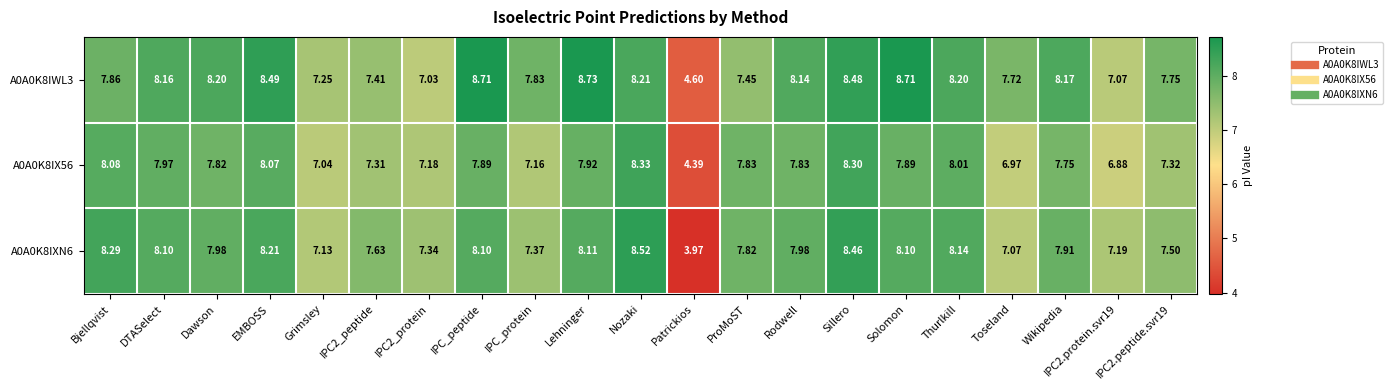

At which label does A0A0K8IXN6 first exceed 7?

Bjellqvist